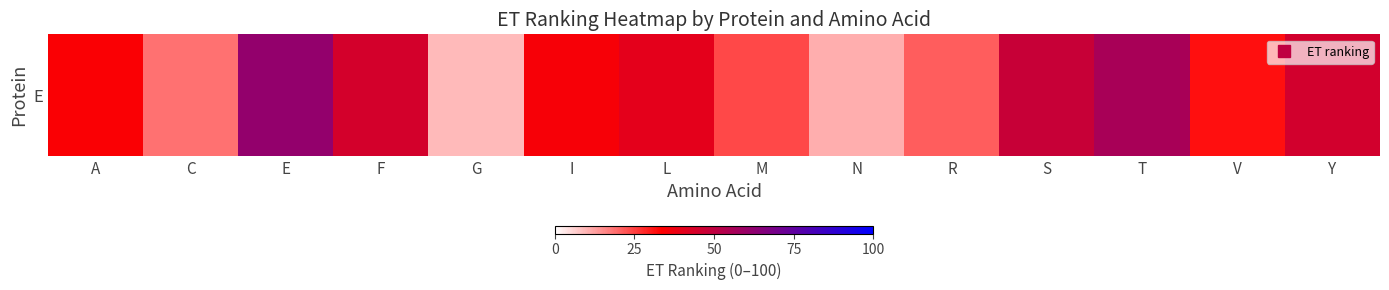

At which label does the data first exceed 35?

E